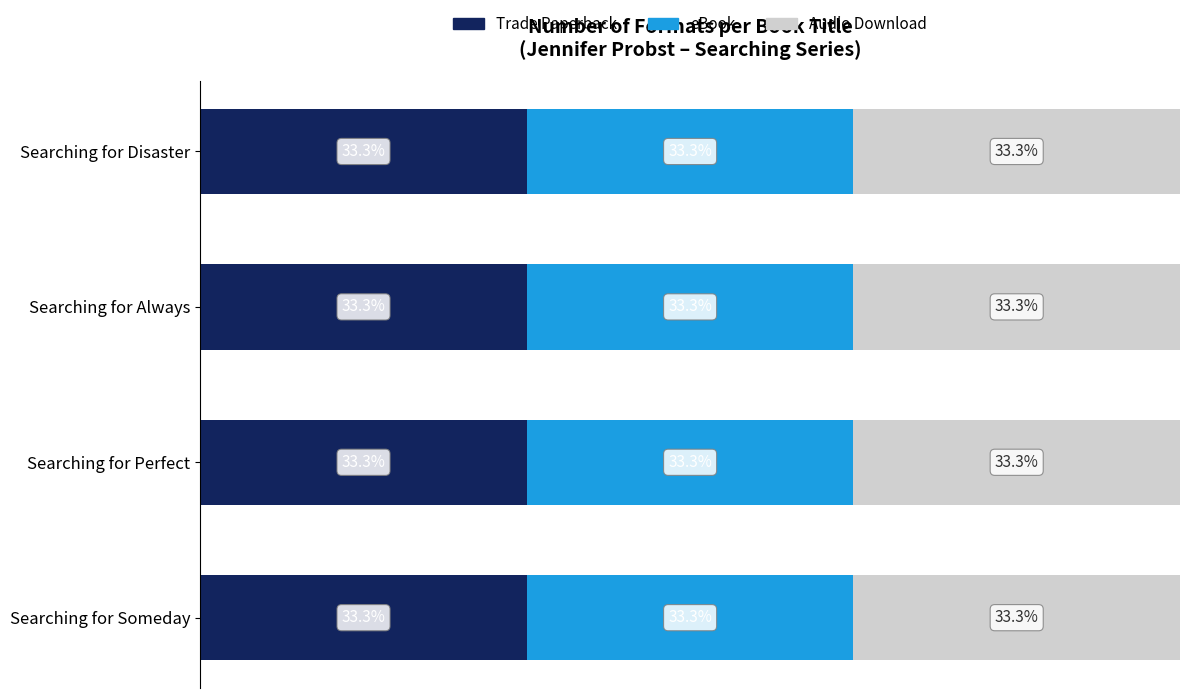

Between Searching for Perfect and Searching for Someday, which is larger?

Searching for Perfect